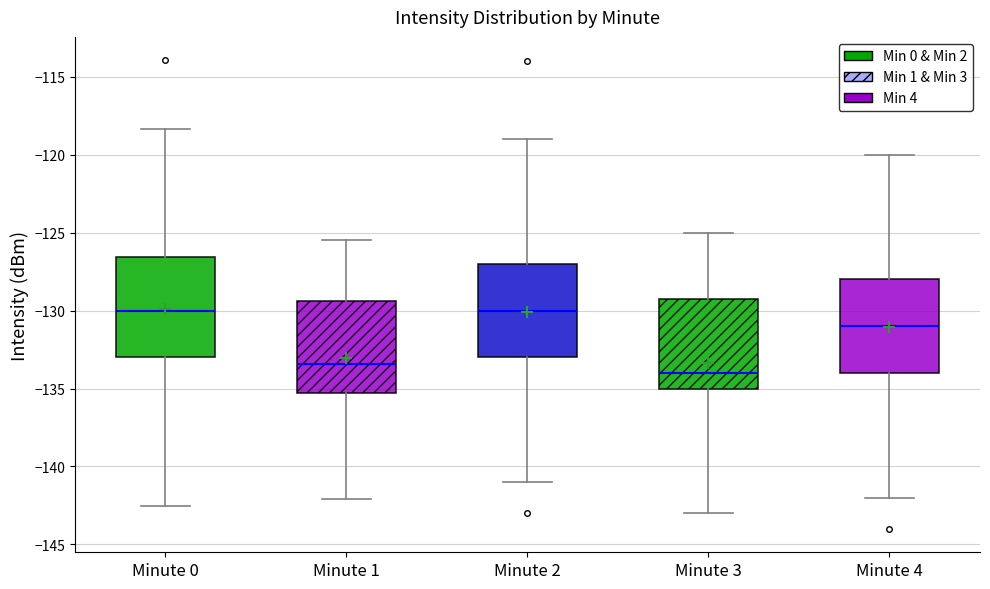

Where is the upper edge of the box for Minute 1 on the y-axis? The values are not printed on the chart, so give them approximately, as read against the axis.

-129.5